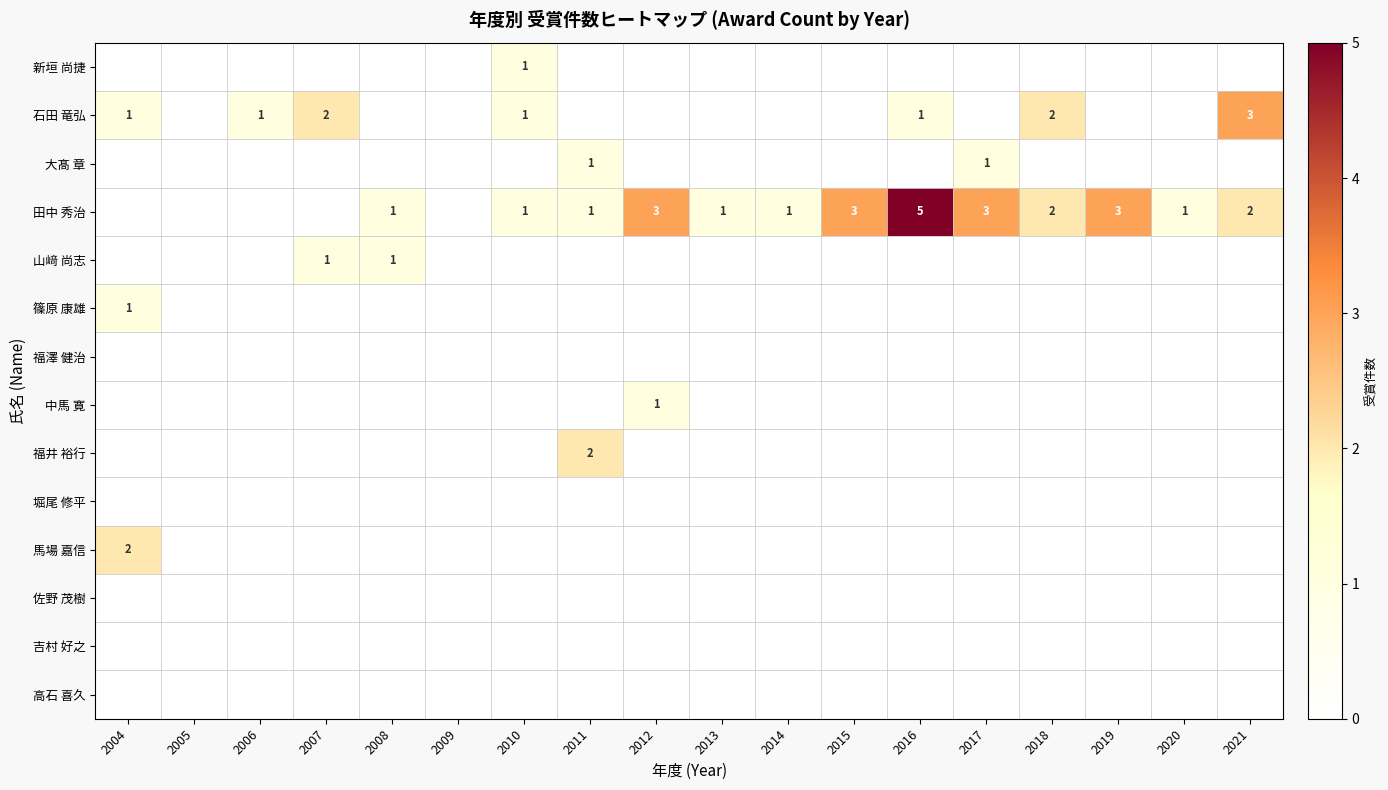

List the series in order of their peak value, lowest first.

福澤 健治, 堀尾 修平, 佐野 茂樹, 吉村 好之, 高石 喜久, 新垣 尚捷, 大髙 章, 山﨑 尚志, 篠原 康雄, 中馬 寛, 福井 裕行, 馬場 嘉信, 石田 竜弘, 田中 秀治